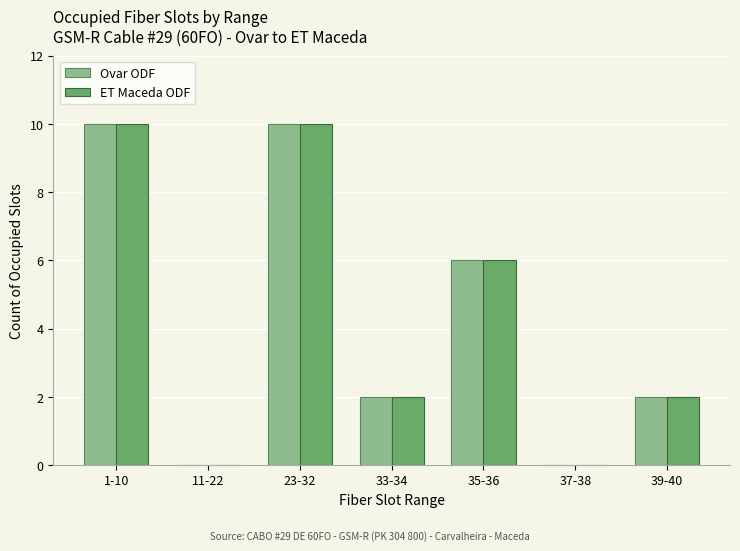

What is the sum of the ET Maceda ODF values at 1-10 and 37-38?

10